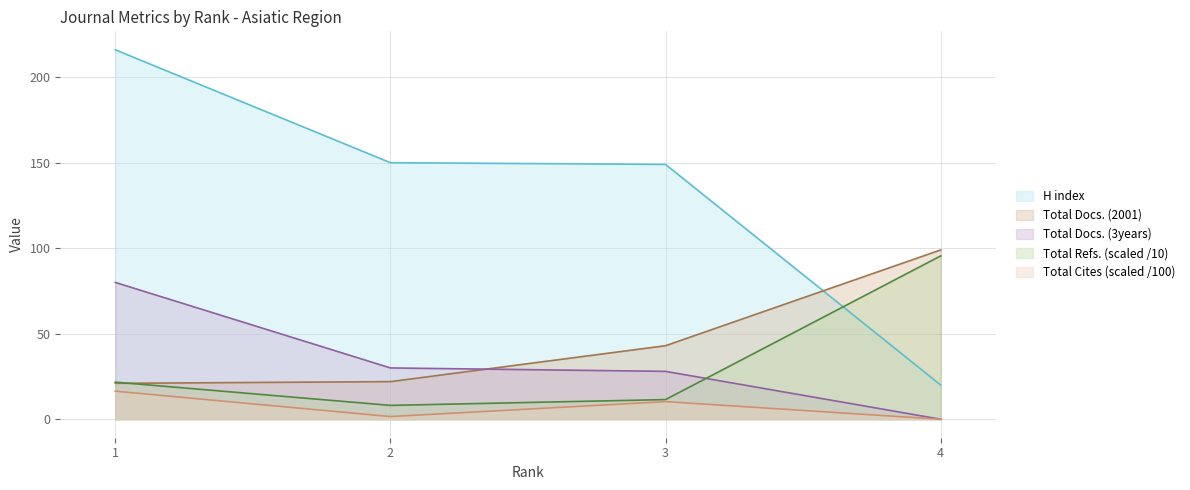

True or false: Total Cites (3years) and Total Docs. (3years) intersect in this chart.

False